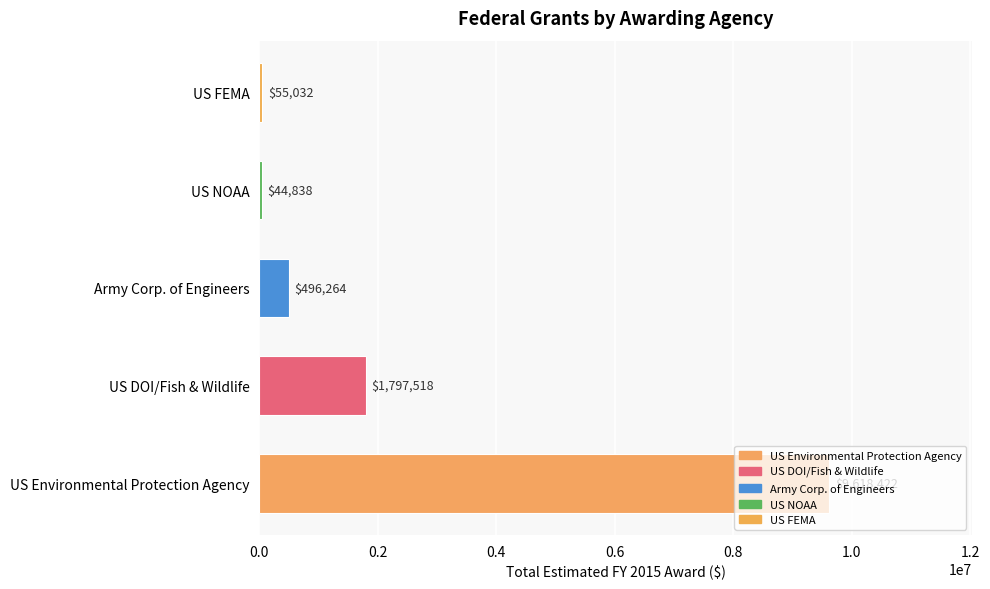

Rank the categories by value from lowest to highest.

US NOAA, US FEMA, Army Corp. of Engineers, US DOI/Fish & Wildlife, US Environmental Protection Agency